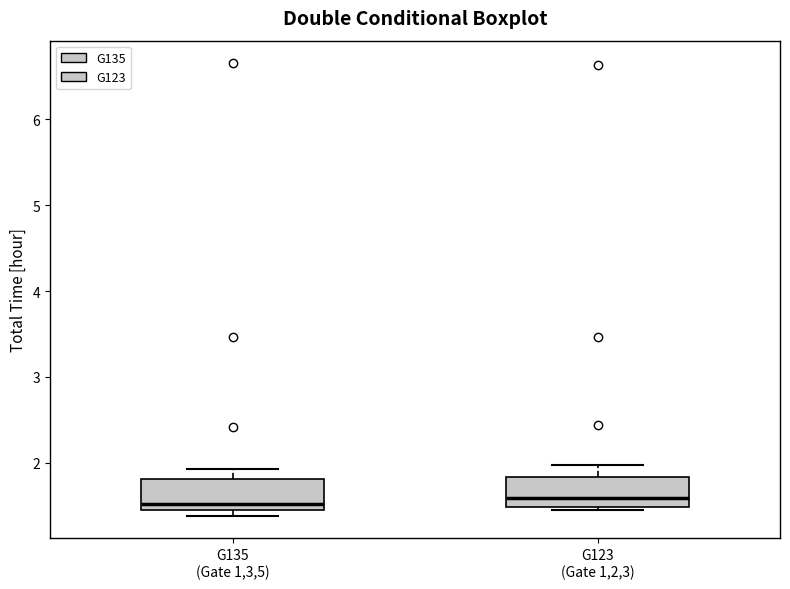

Reading left to right, transcribe this box plot: for each box, give where its median line is, the range the box spans, and where its two whiskers end, as read against the y-axis. The values are not printed on the chart, so give them approximately, as read against the axis.

G135 (Gate 1,3,5): median 1.5, box 1.4 to 1.8, whiskers 1.4 (just below the box's lower edge) to 1.9
G123 (Gate 1,2,3): median 1.6, box 1.5 to 1.8, whiskers 1.4 to 2.0